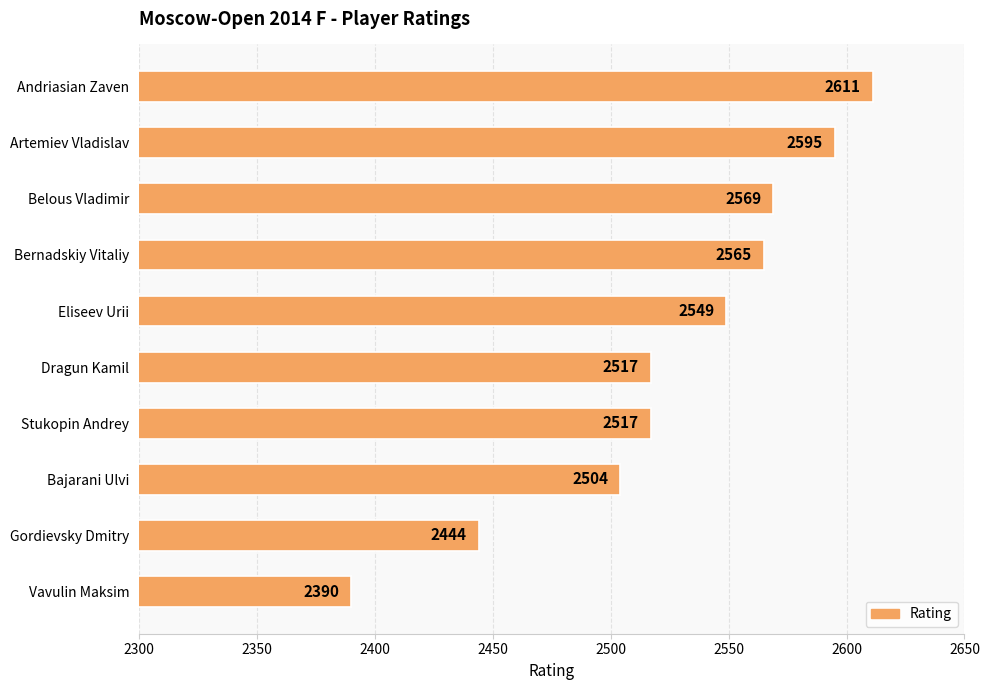

What is the change in value from Artemiev Vladislav to Stukopin Andrey?

-78